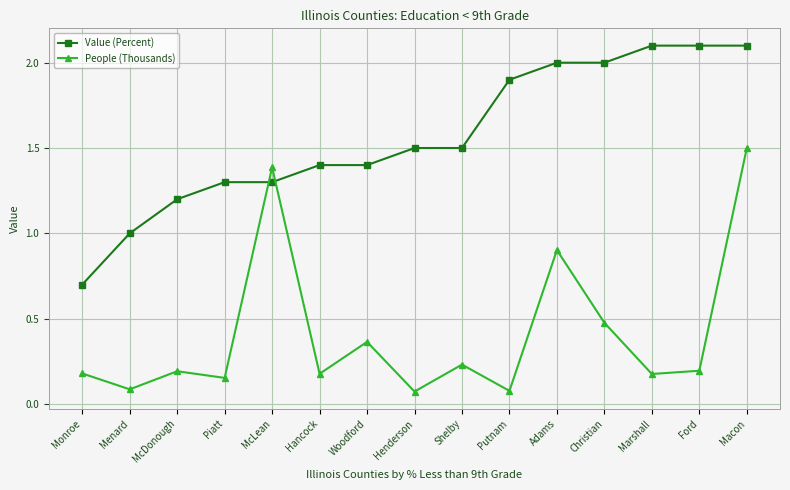

How many lines are shown in the chart?

2